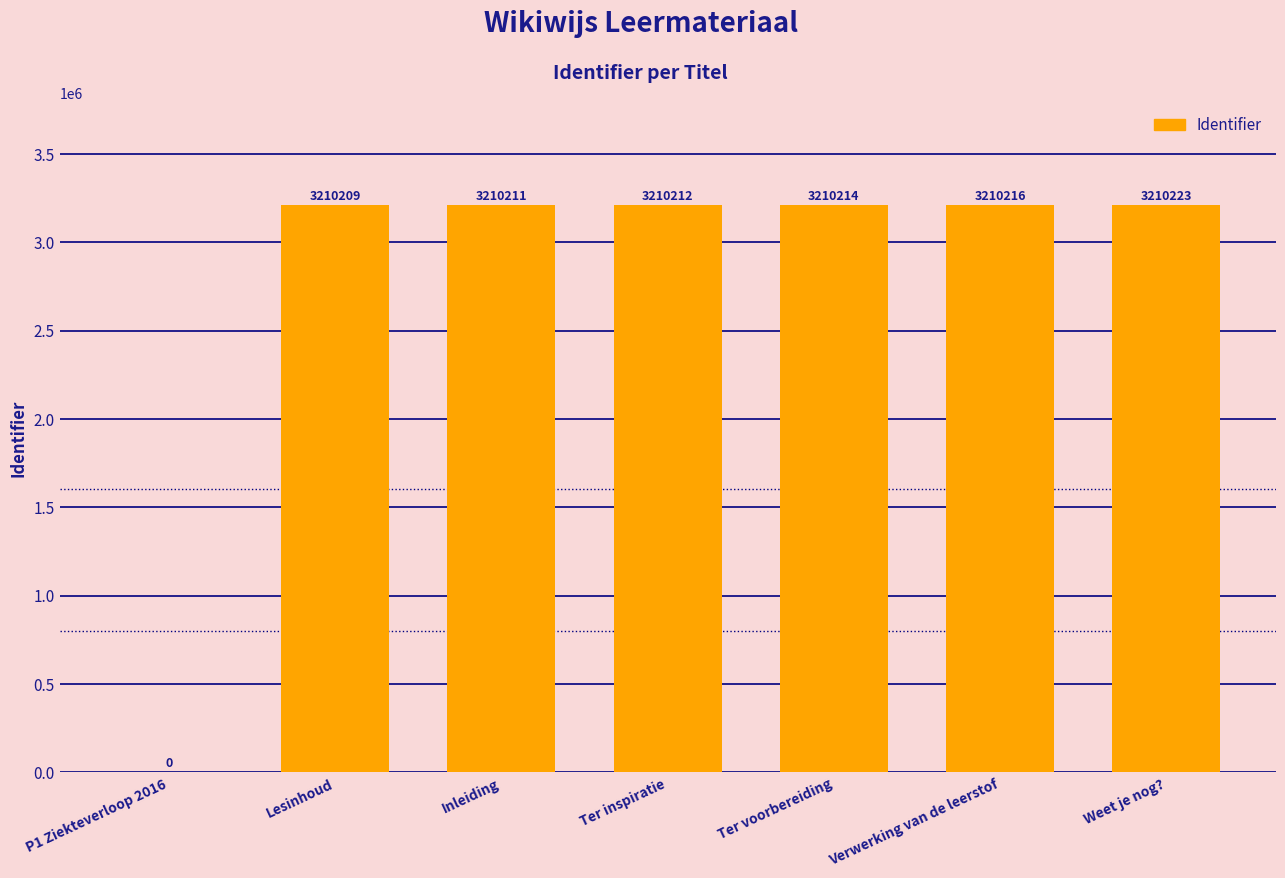

What is the approximate value at Lesinhoud?

3210209